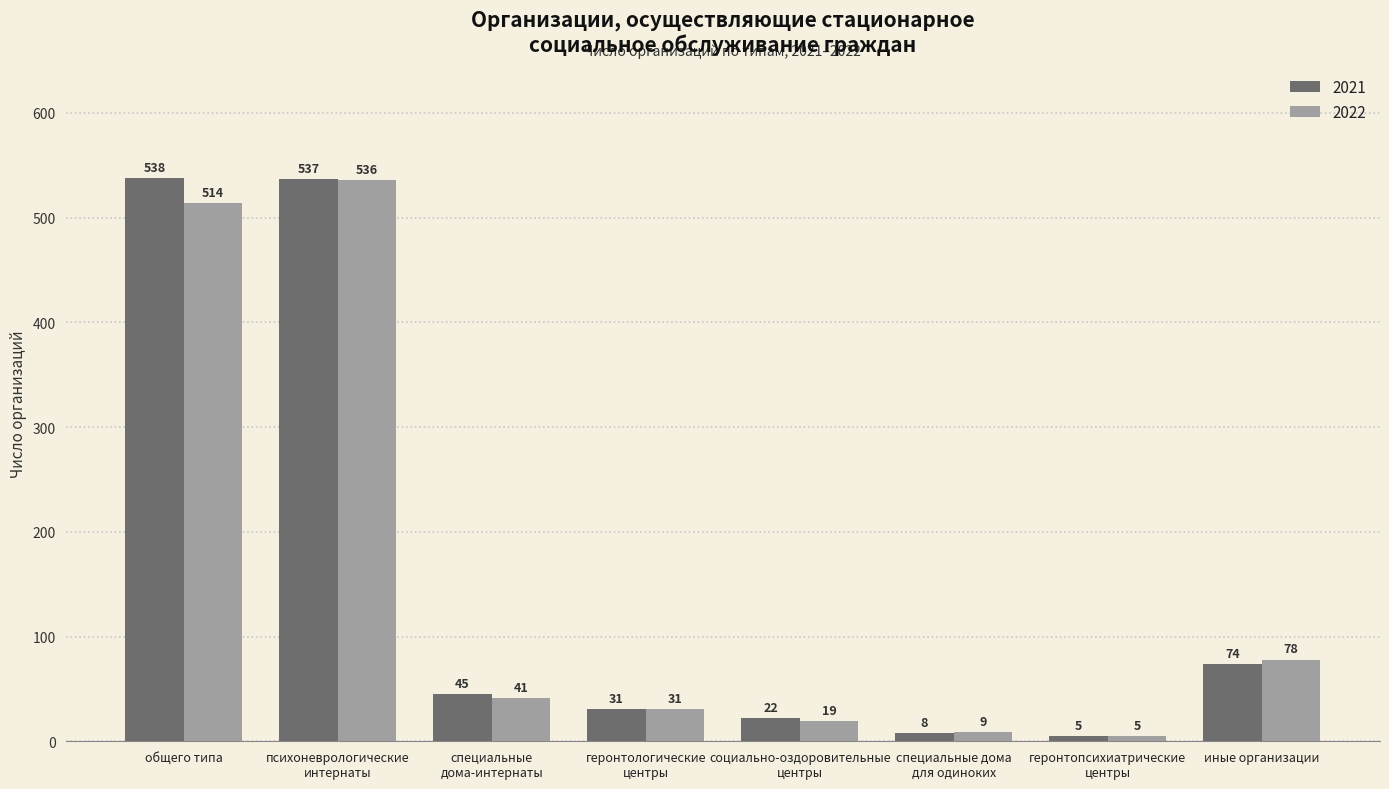

How many bars are there in each group?

2